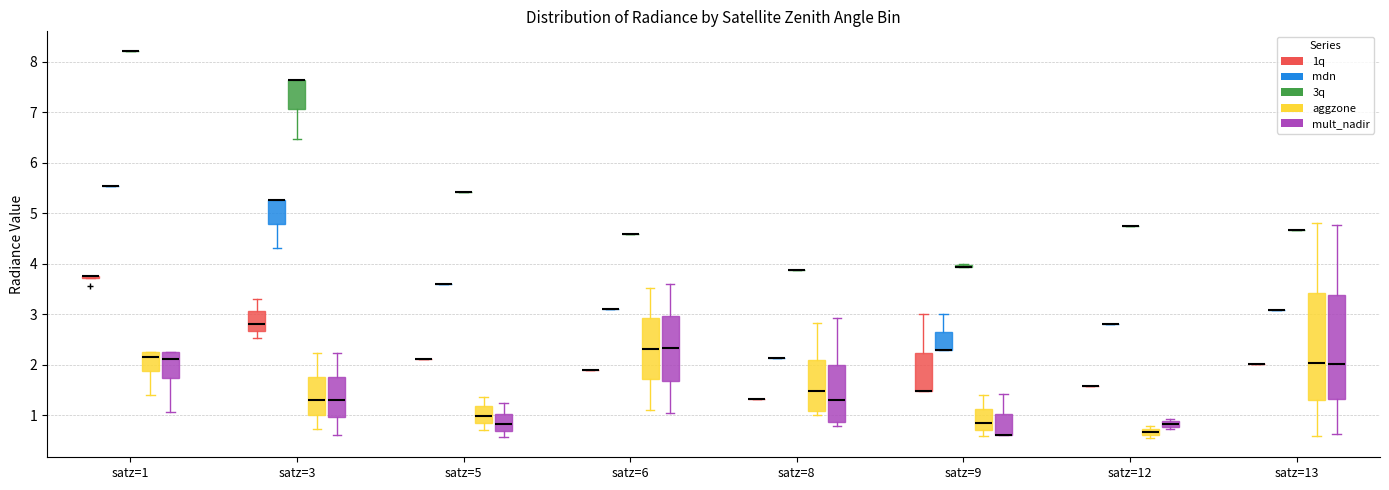

Where does the median line of the box for satz=3 (1q) sit on the y-axis? The values are not printed on the chart, so give them approximately, as read against the axis.

2.8